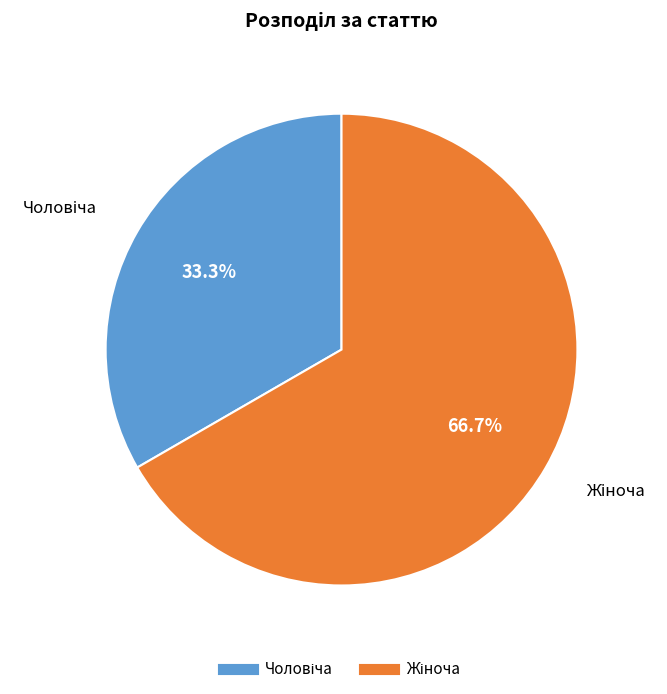

Count the number of slices in the pie.

2